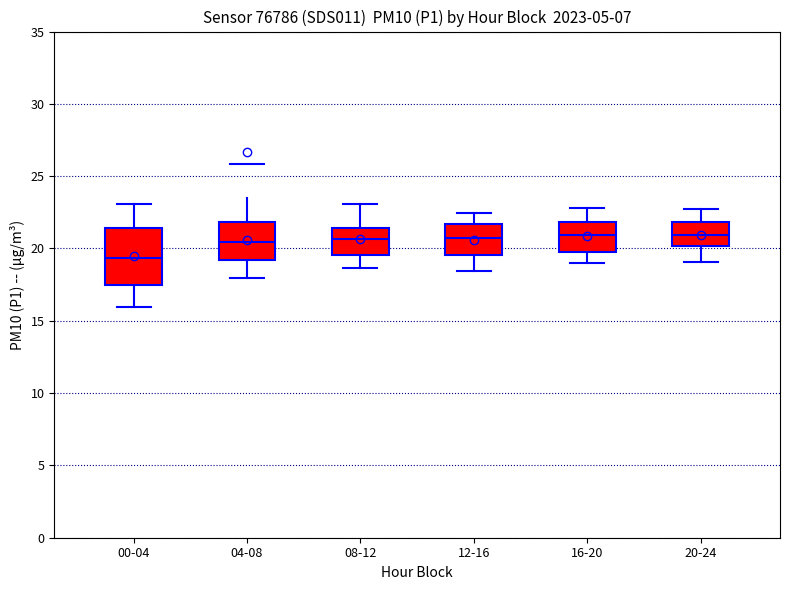

Which box has the lowest median line?

00-04